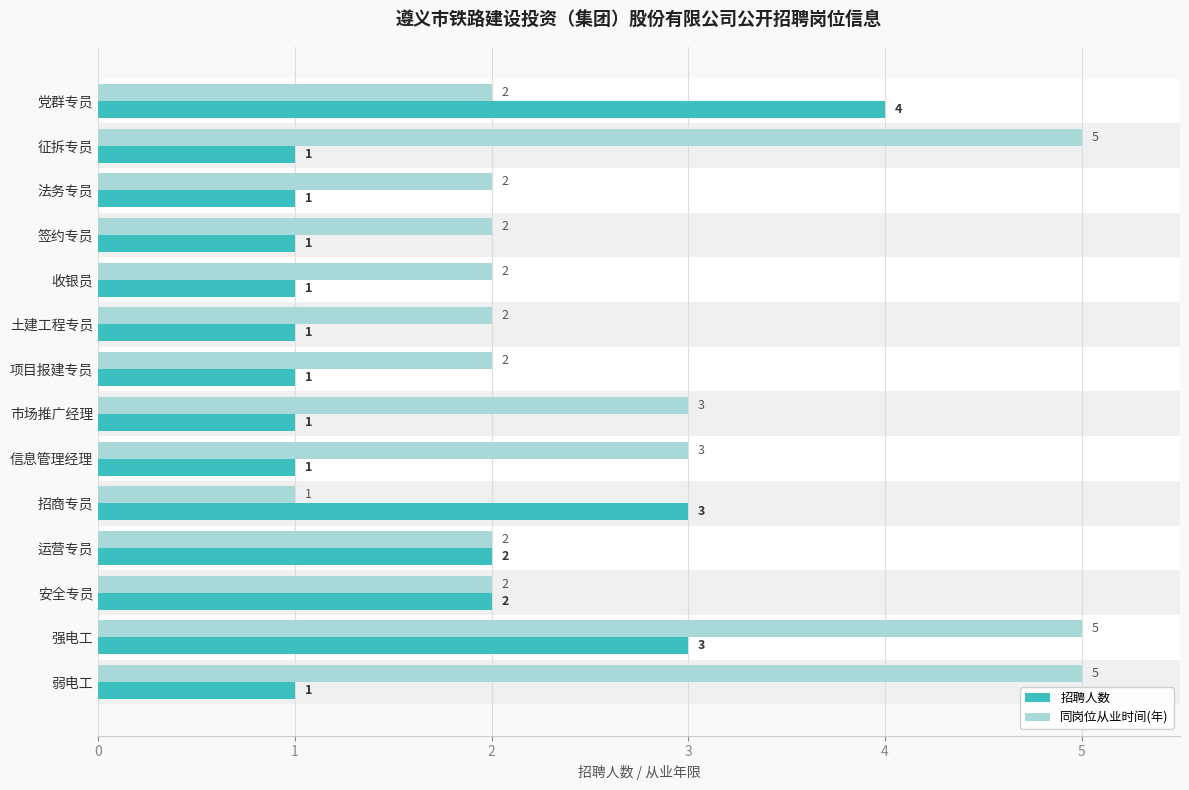

At how many categories does at least one series exceed 1?

14